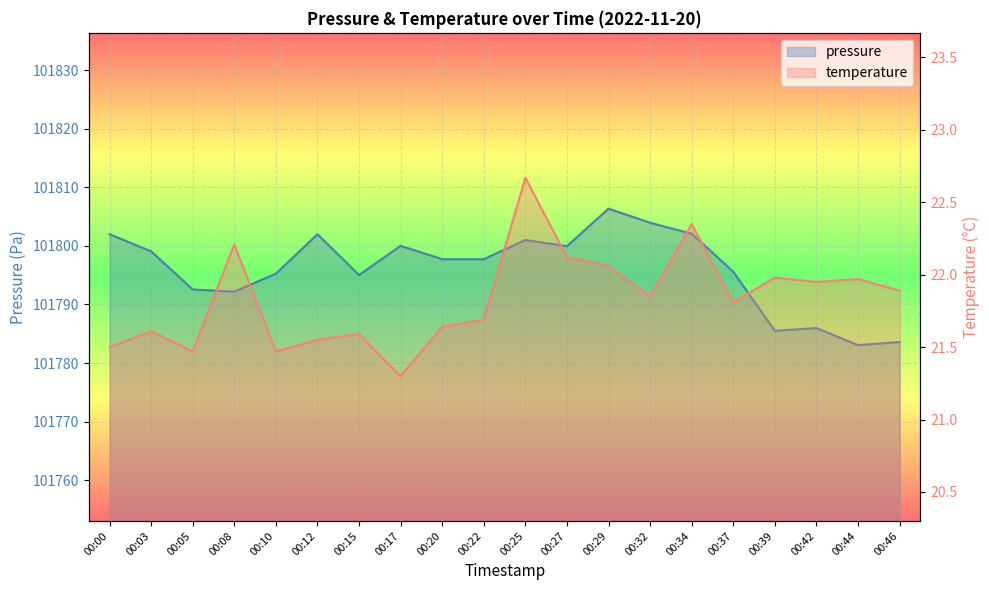

Reading left to right, list all the values displayed in this chart.

pressure: 00:00=101802.0	00:03=101799.1	00:05=101792.6	00:08=101792.2	00:10=101795.2	00:12=101802.0	00:15=101795.0	00:17=101800.0	00:20=101797.7	00:22=101797.7	00:25=101801.0	00:27=101799.9	00:29=101806.3	00:32=101803.9	00:34=101802.1	00:37=101795.6	00:39=101785.5	00:42=101786.0	00:44=101783.1	00:46=101783.6
temperature: 00:00=21.5	00:03=21.6	00:05=21.5	00:08=22.2	00:10=21.5	00:12=21.6	00:15=21.6	00:17=21.3	00:20=21.6	00:22=21.7	00:25=22.7	00:27=22.1	00:29=22.1	00:32=21.9	00:34=22.4	00:37=21.8	00:39=22.0	00:42=21.9	00:44=22.0	00:46=21.9